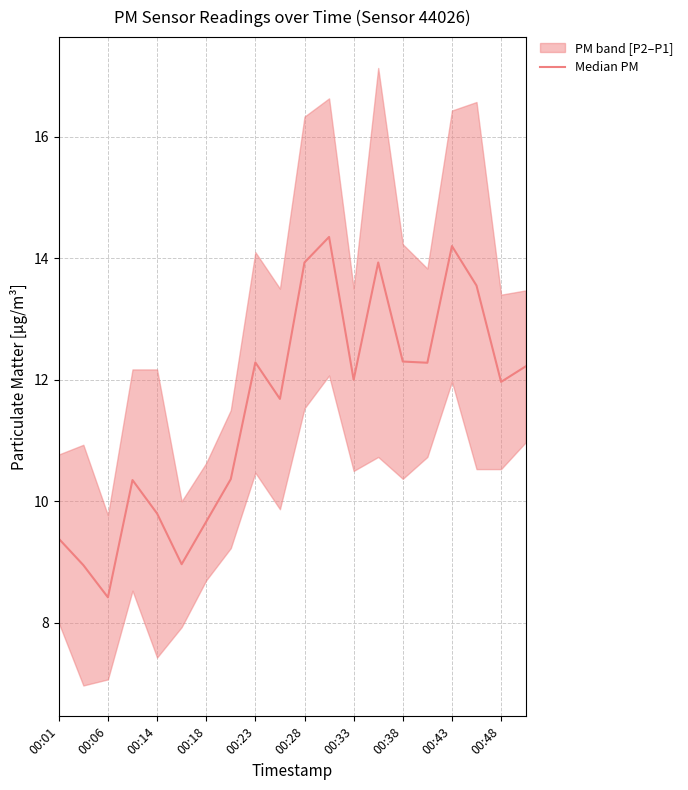

What is the sum of all values?

230.6